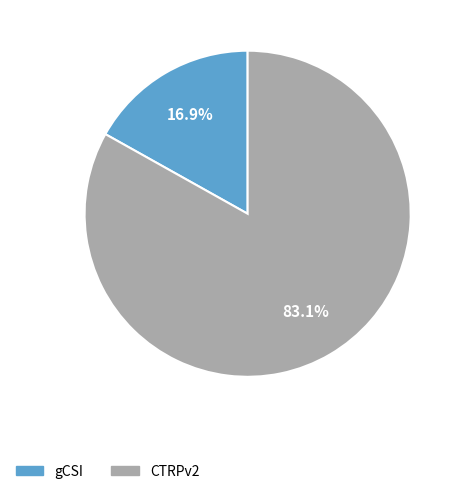

How many slices are in this pie chart?

2